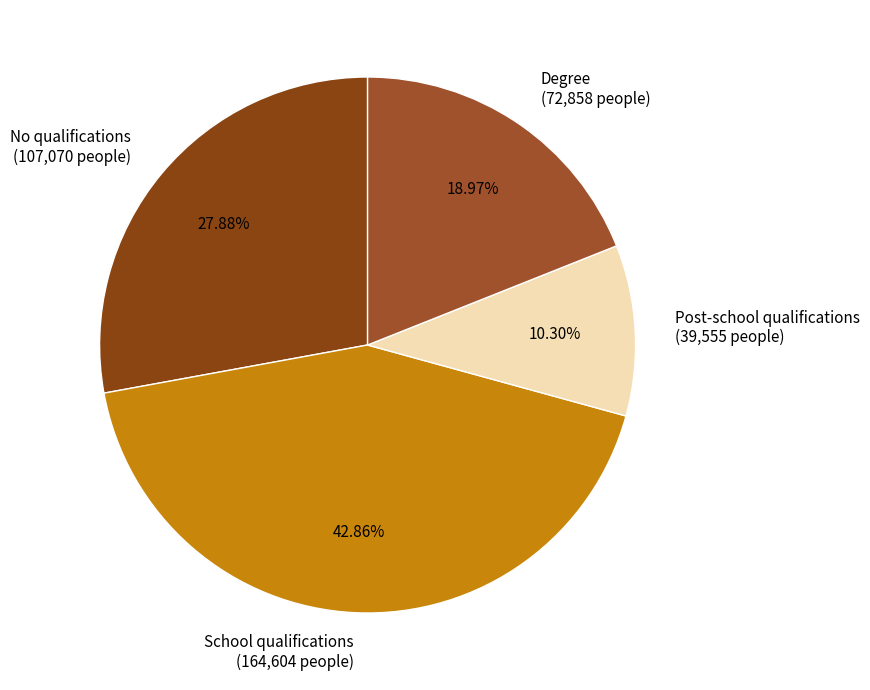

Is the sum of Degree and No qualifications greater than half?

No